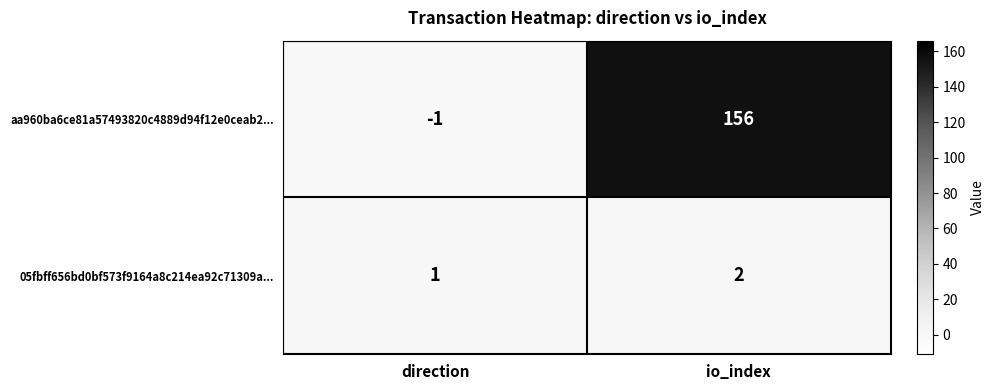

Rank the series at direction from lowest to highest value.

aa960ba6ce81a57493820c4889d94f12e0ceab2..., 05fbff656bd0bf573f9164a8c214ea92c71309a...